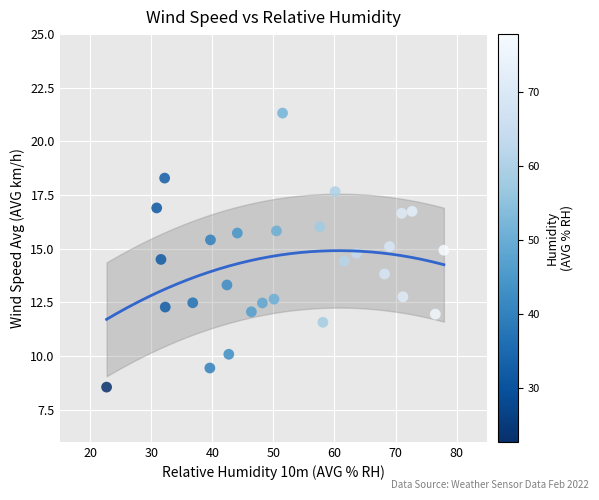

What is the range of Y values (max minus min)?

12.8